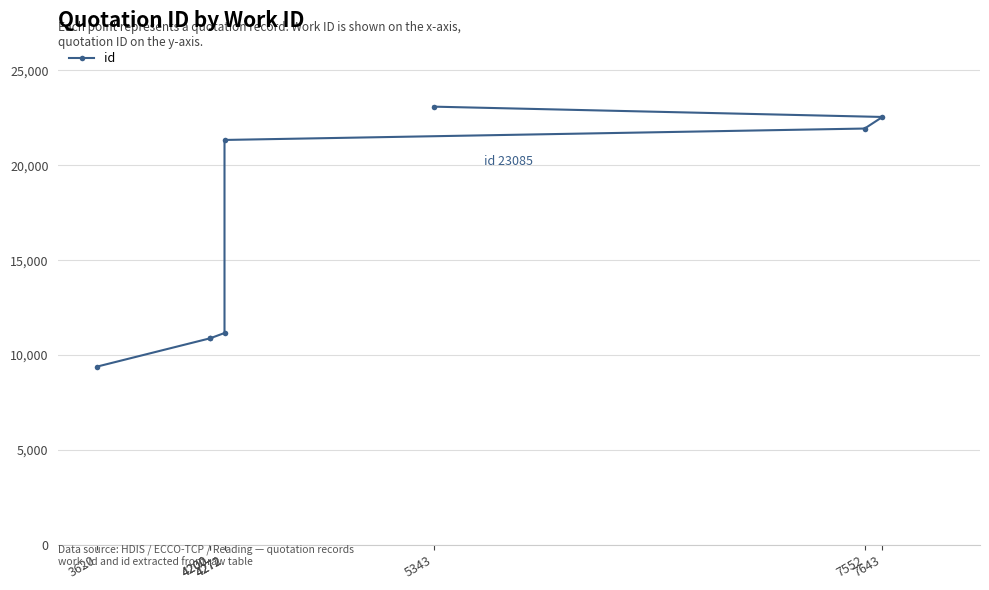

Which category has the lowest value across all series?

3620